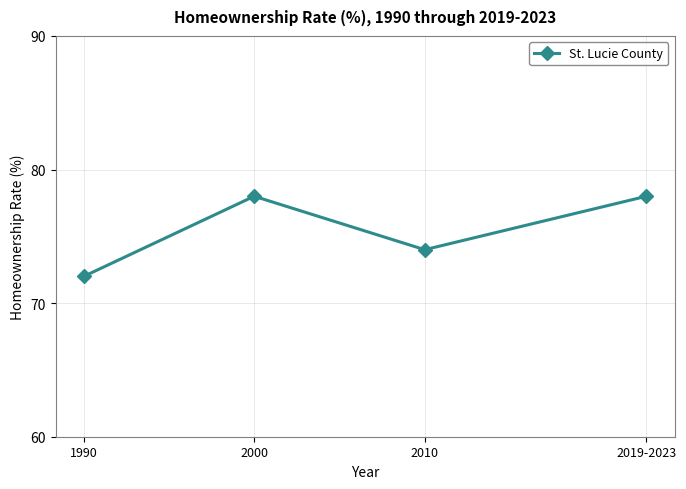

What is the change in value from 1990 to 2000?

+6